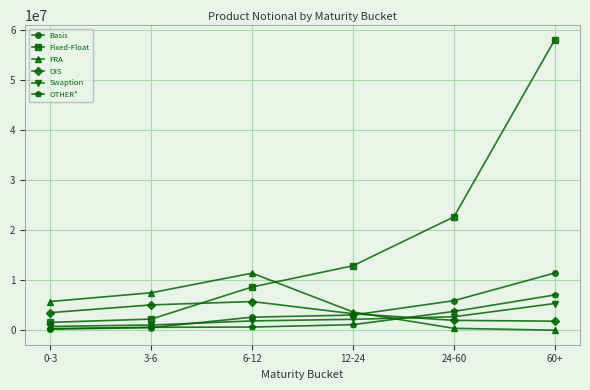

True or false: Basis has more than 1 interior local peaks.

False